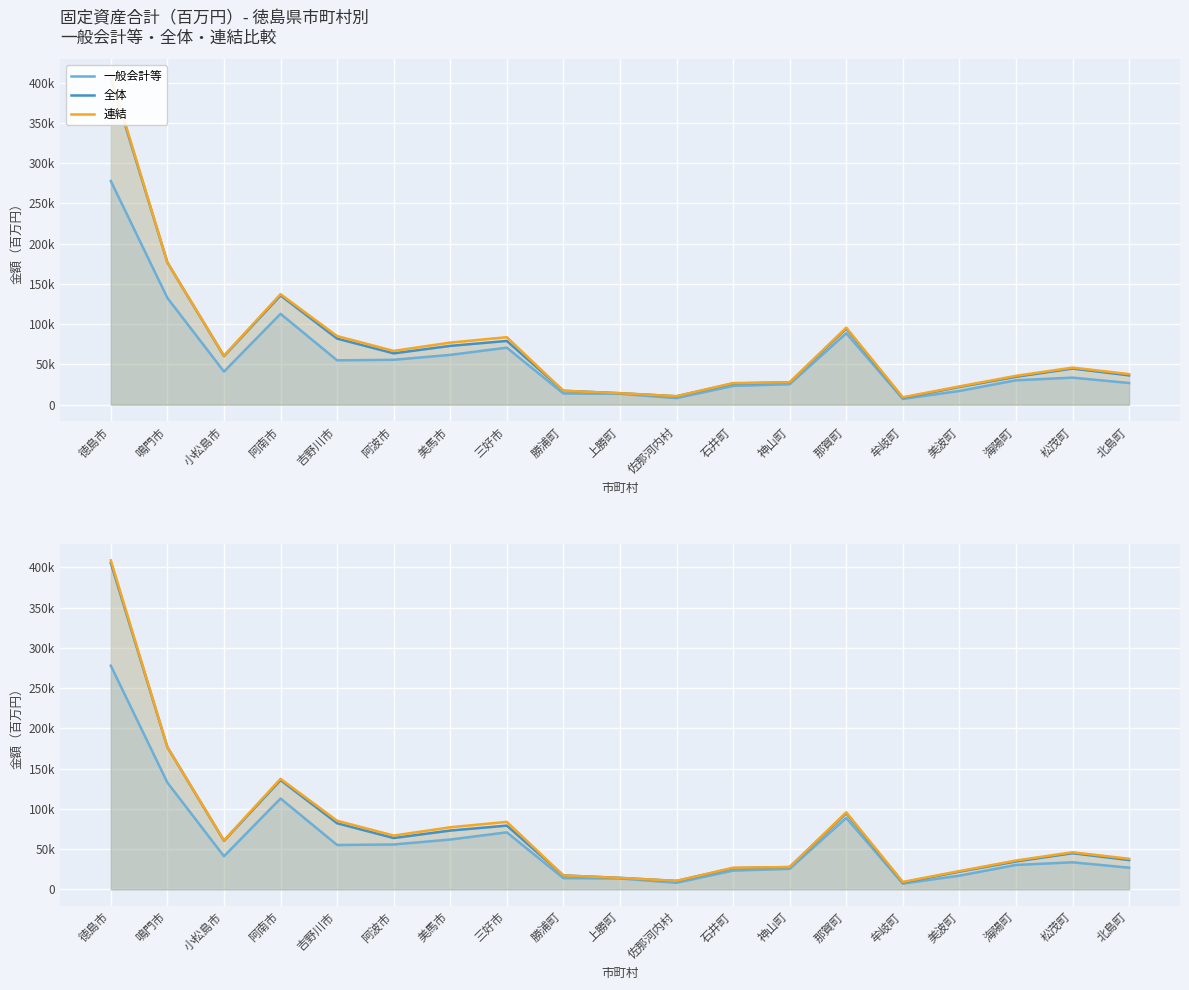

Does the chart display data point markers on the line(s)?

No